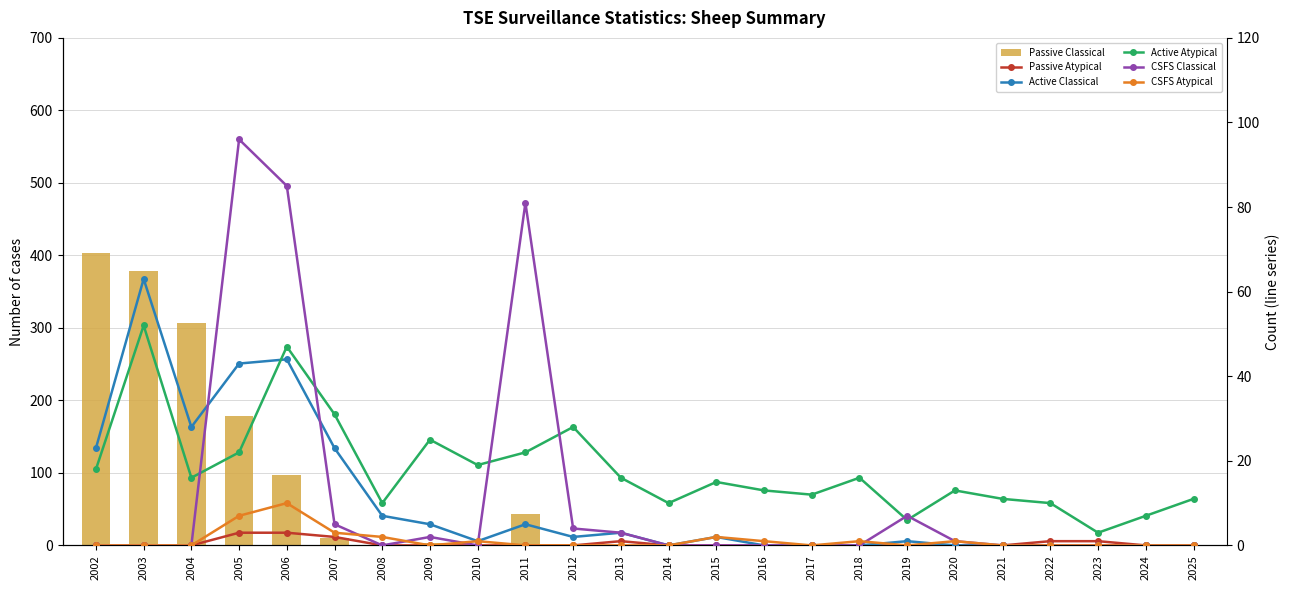

What are all the series names shown in the legend?

Passive Classical, Passive Atypical, Active Classical, Active Atypical, CSFS Classical, CSFS Atypical